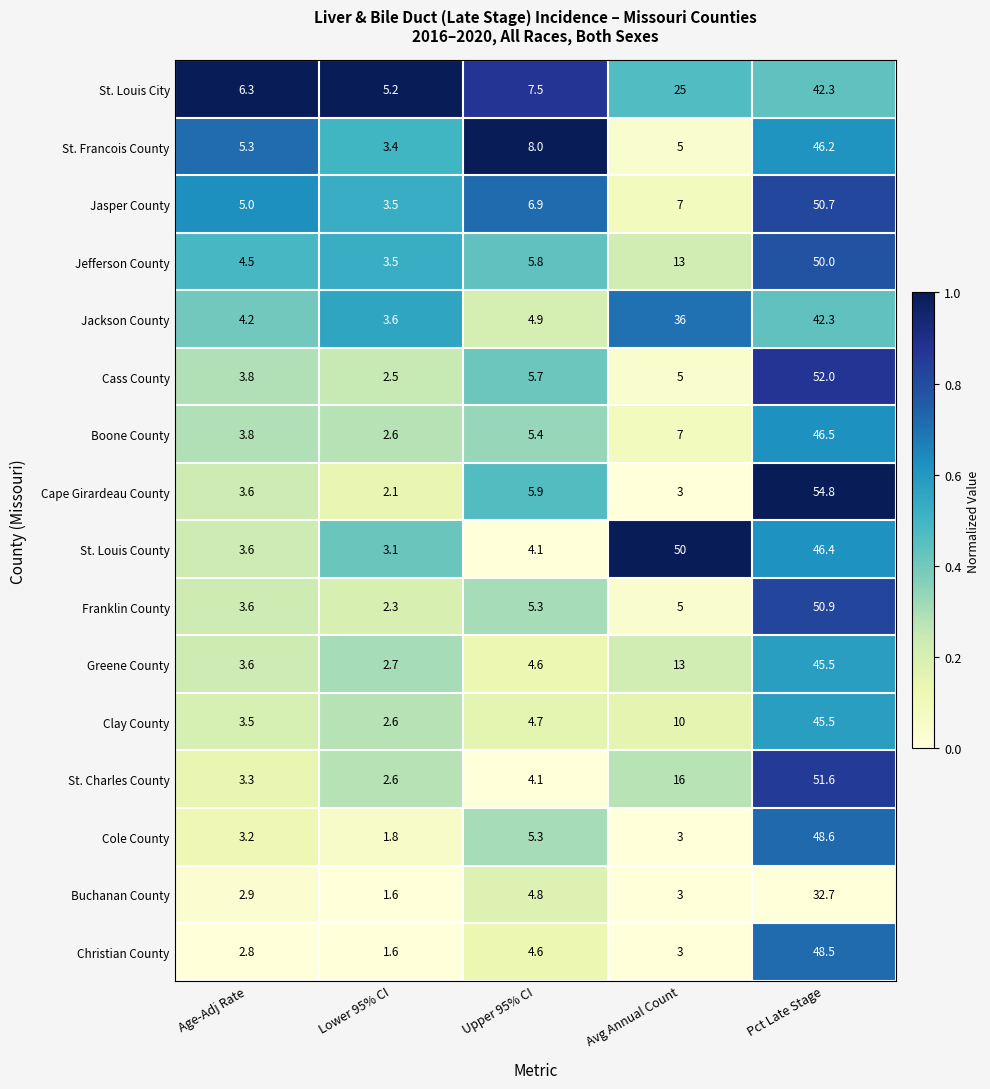

How many series are shown in this chart?

16